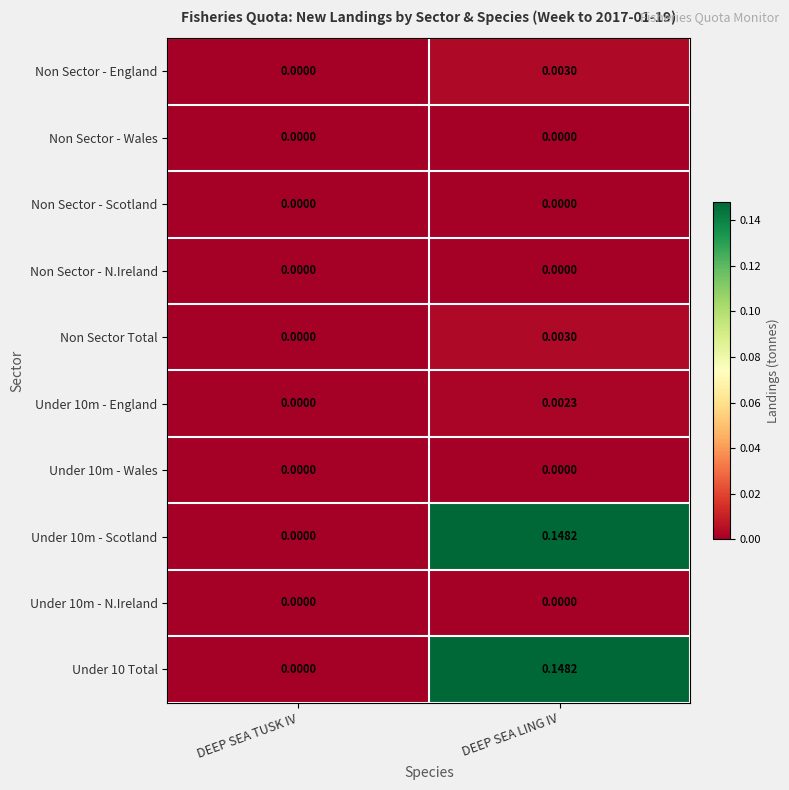

Rank the categories by Non Sector - England value from lowest to highest.

DEEP SEA TUSK IV, DEEP SEA LING IV